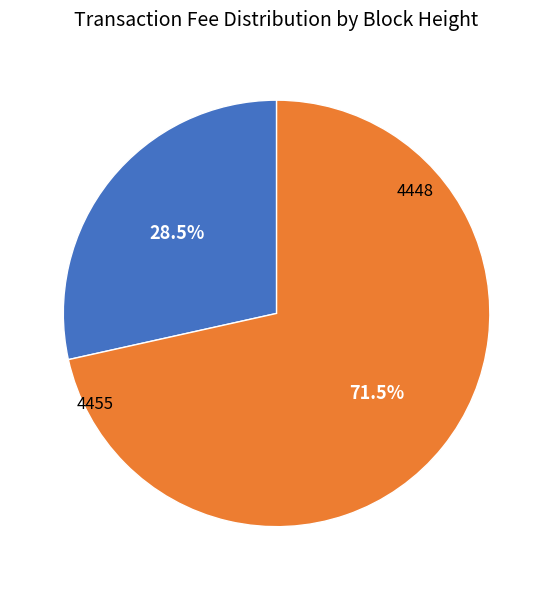

Rank the categories by value from highest to lowest.

4448, 4455